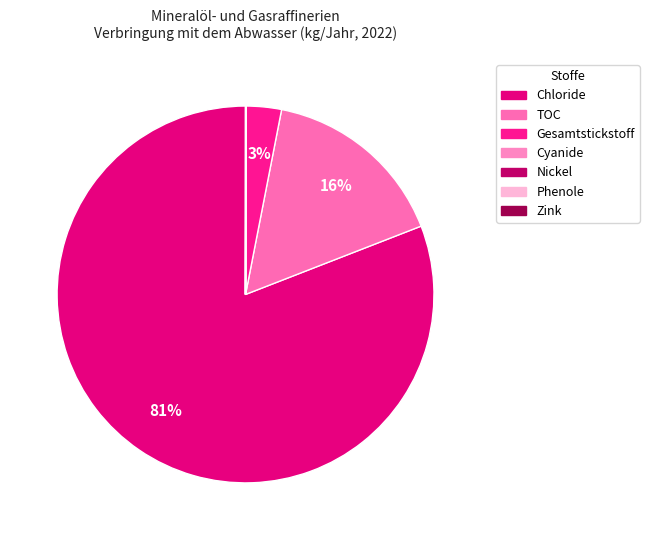

How many segments does this pie chart have?

7